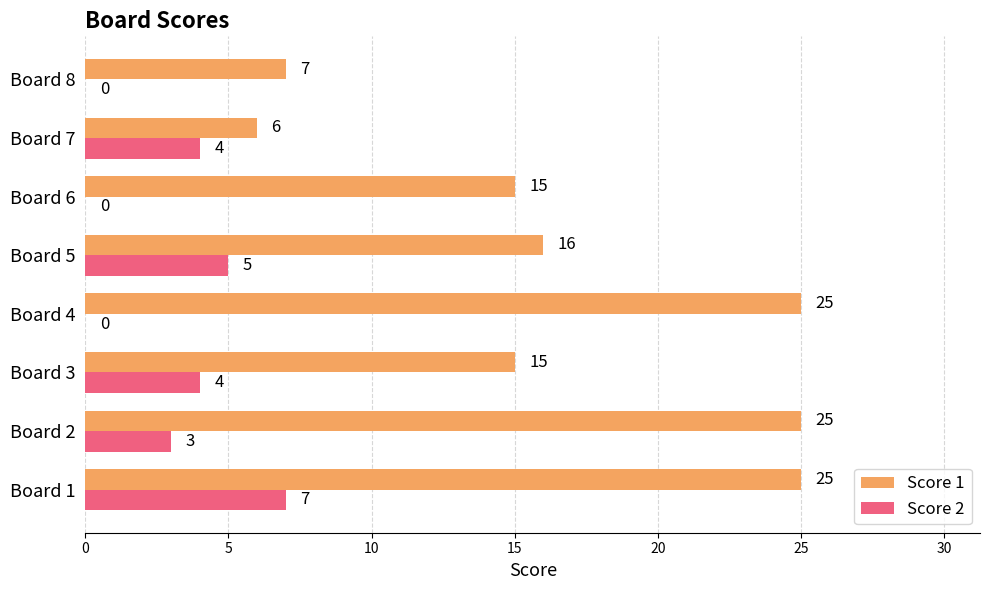

The value of Score 2 at Board 5 is 7. True or false?

False